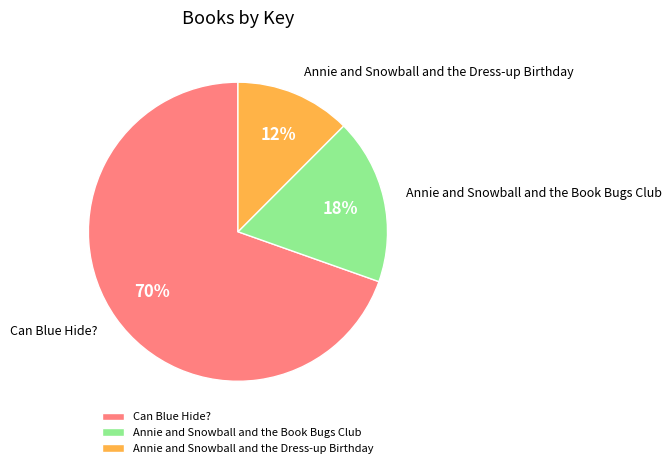

What percentage is the Annie and Snowball and the Book Bugs Club slice, to the nearest percent?

18%